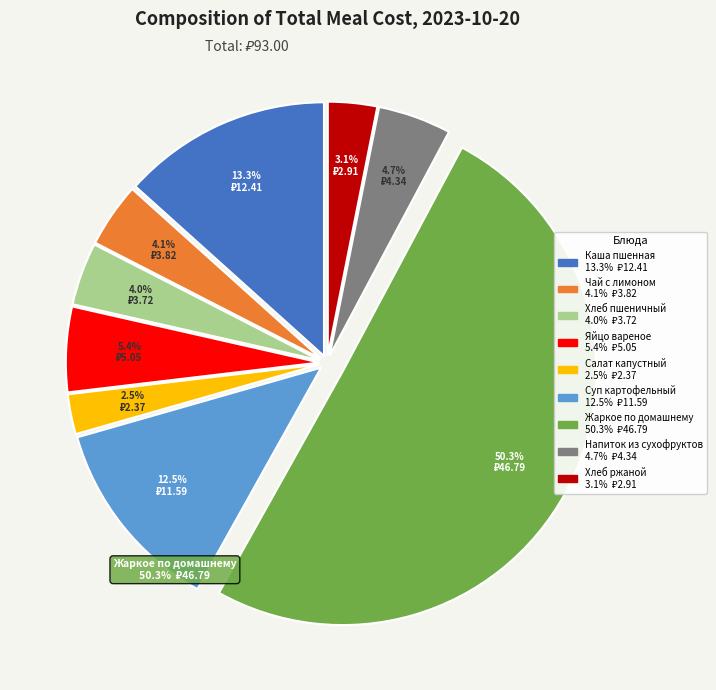

Which has a higher value, Яйцо вареное or Хлеб пшеничный?

Яйцо вареное